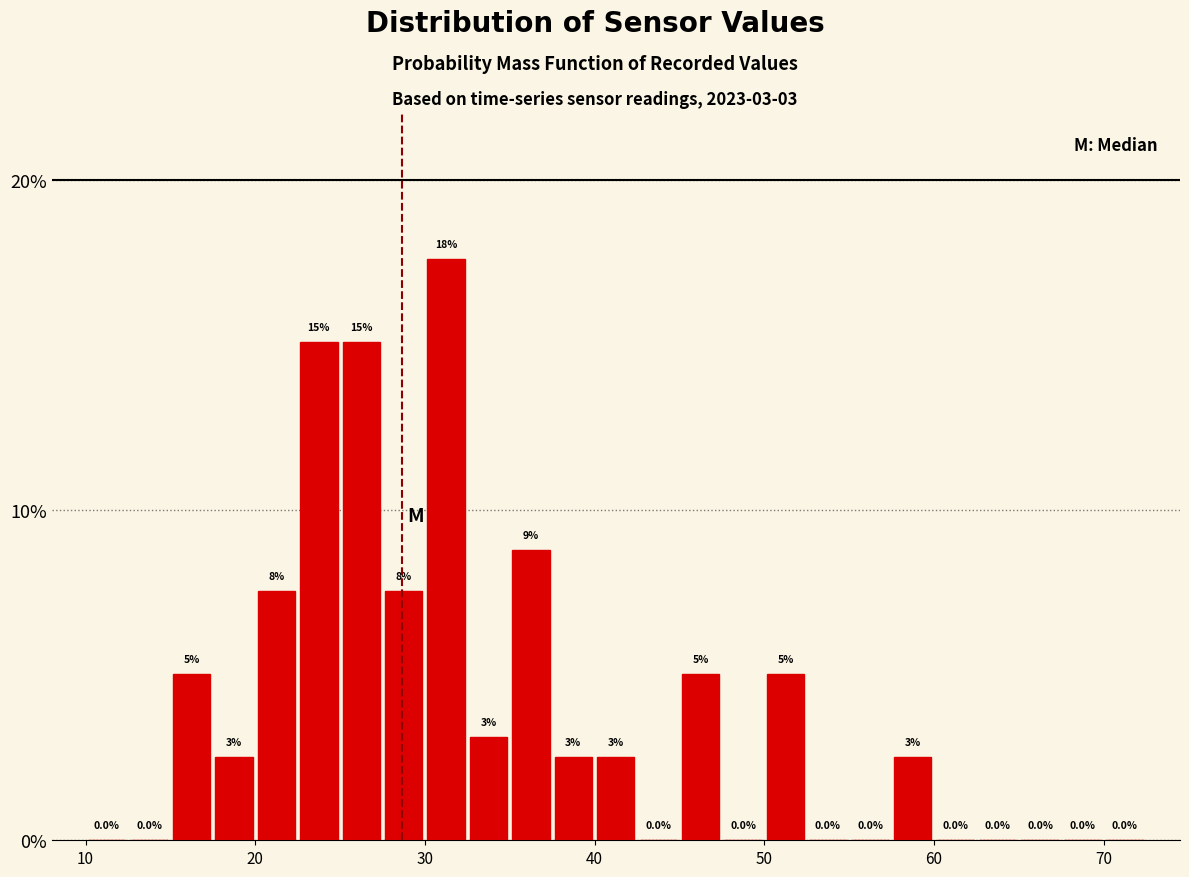

Around what value on the x-axis is the tallest bar? Give the approximate position of its centre, as read against the axis.

31